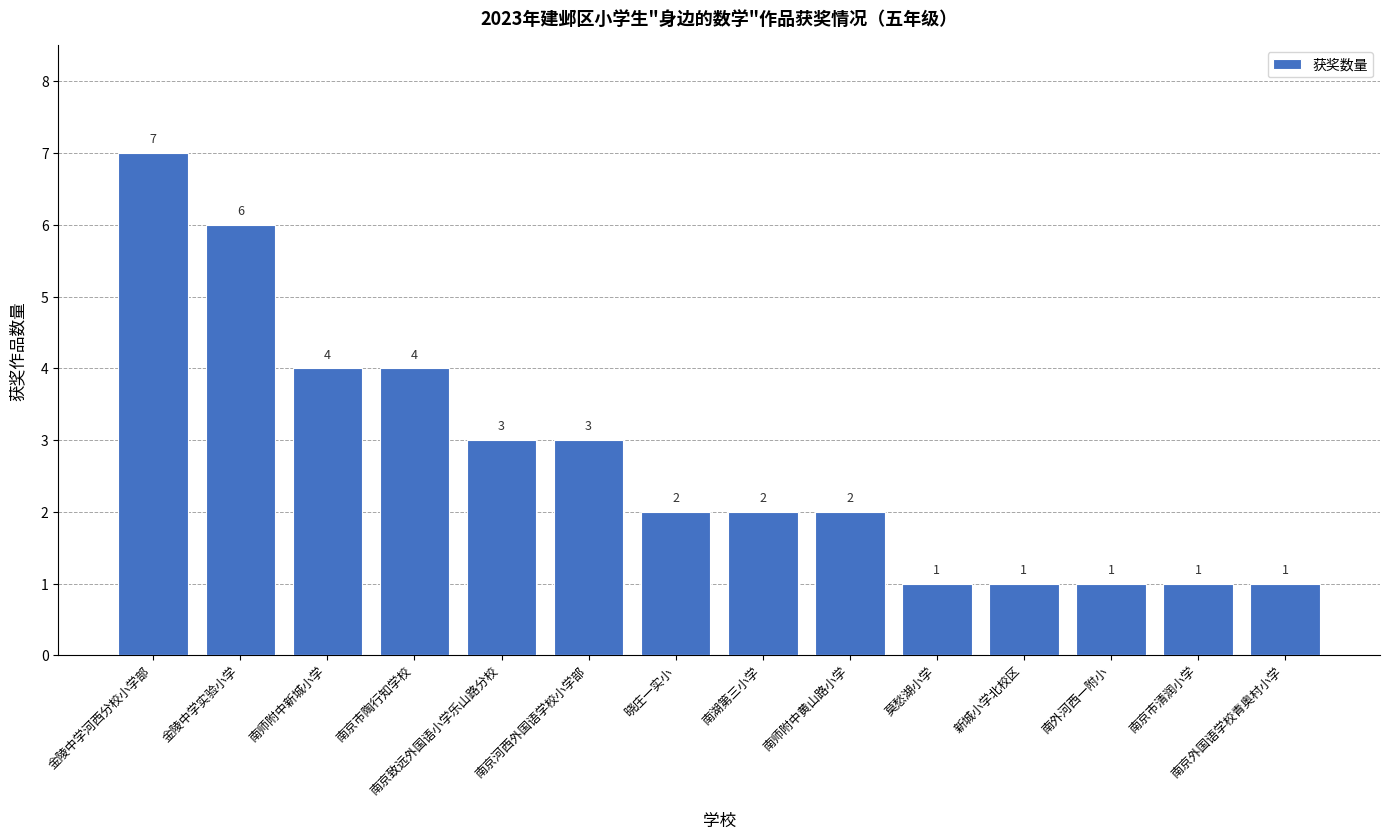

True or false: the data shows 0 at 南京市清润小学.

False